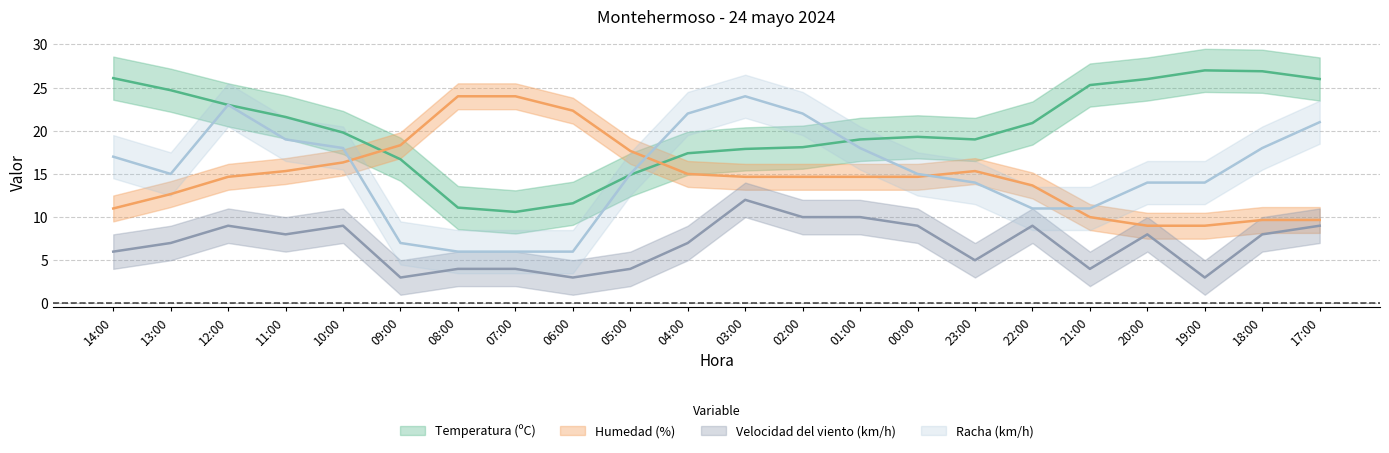

How many Velocidad del viento (km/h) values are between 4 and 9?

16